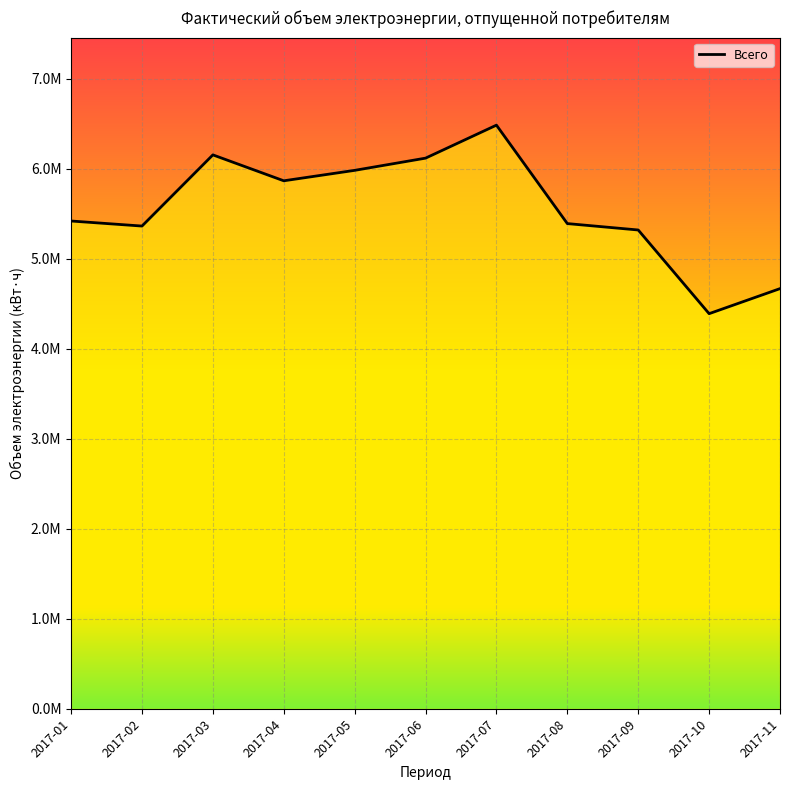

List the labels in order of value, largest first.

2017-07, 2017-03, 2017-06, 2017-05, 2017-04, 2017-01, 2017-08, 2017-02, 2017-09, 2017-11, 2017-10